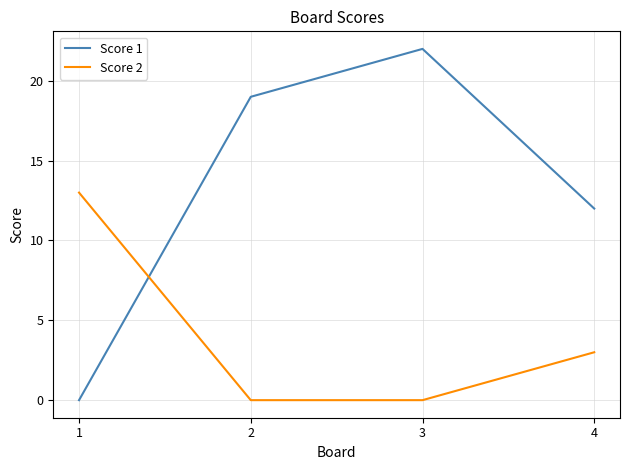

Reading left to right, what are all the values shown in this chart?

Score 1: 0	19	22	12
Score 2: 13	0	0	3